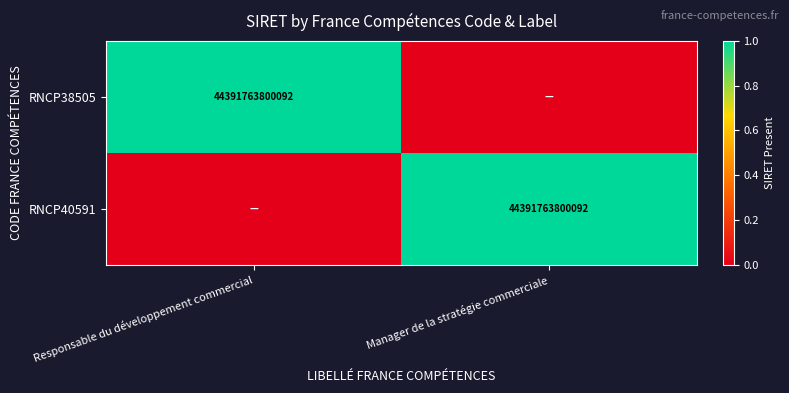

Is it true that RNCP38505 equals 11879181364183 at Responsable du développement commercial?

False